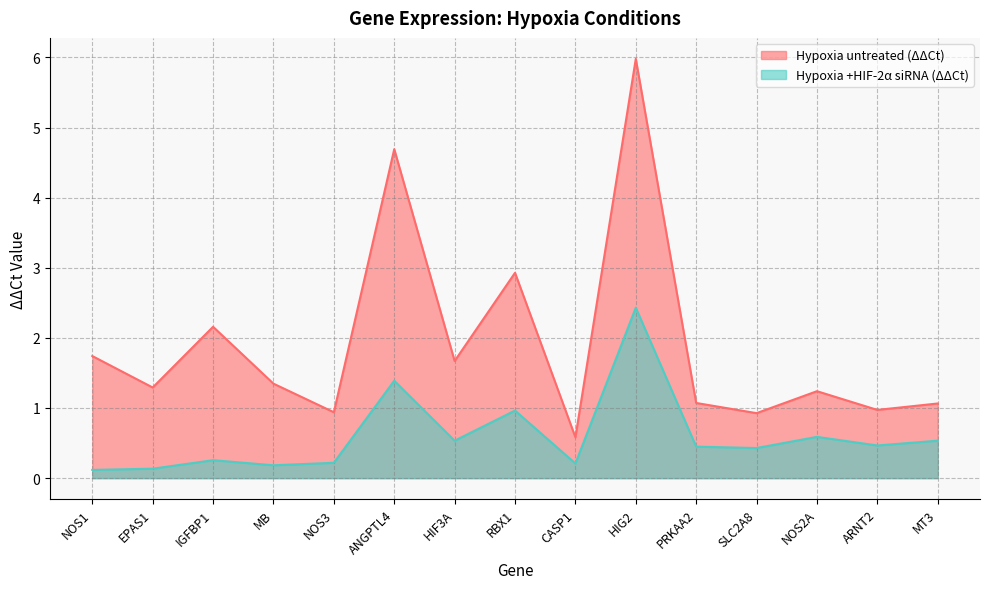

What is the total value across all series at ANGPTL4?

6.1